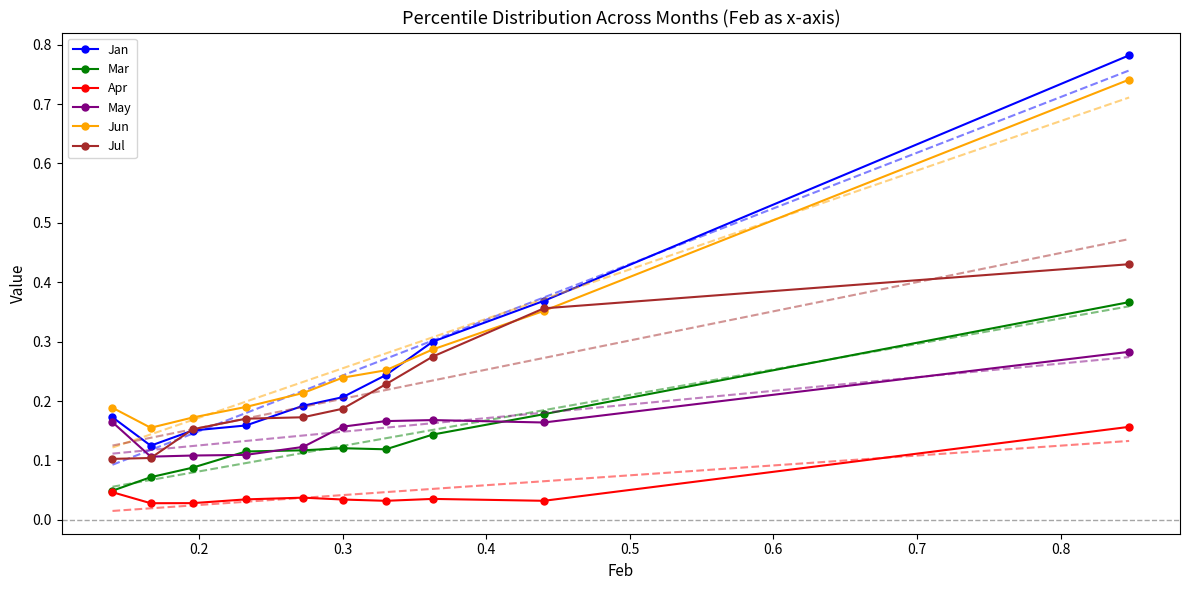

True or false: Jan and Mar intersect in this chart.

False